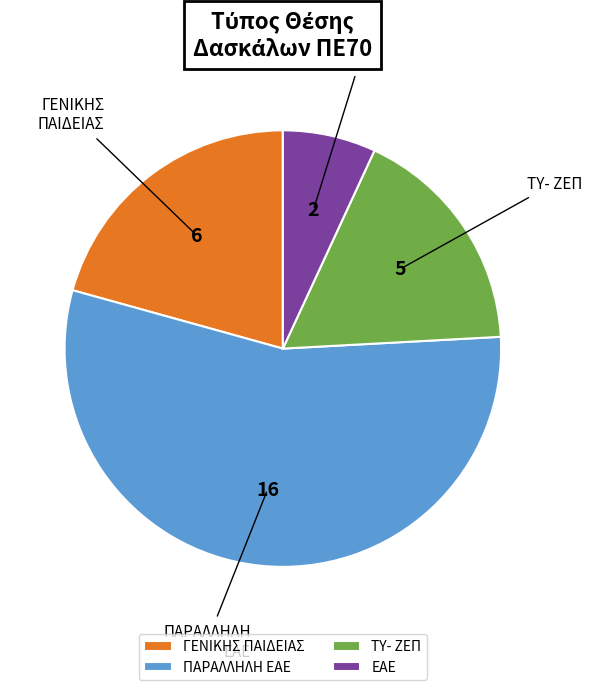

Combined, do ΕΑΕ and ΠΑΡΑΛΛΗΛΗ ΕΑΕ account for over 50%?

Yes